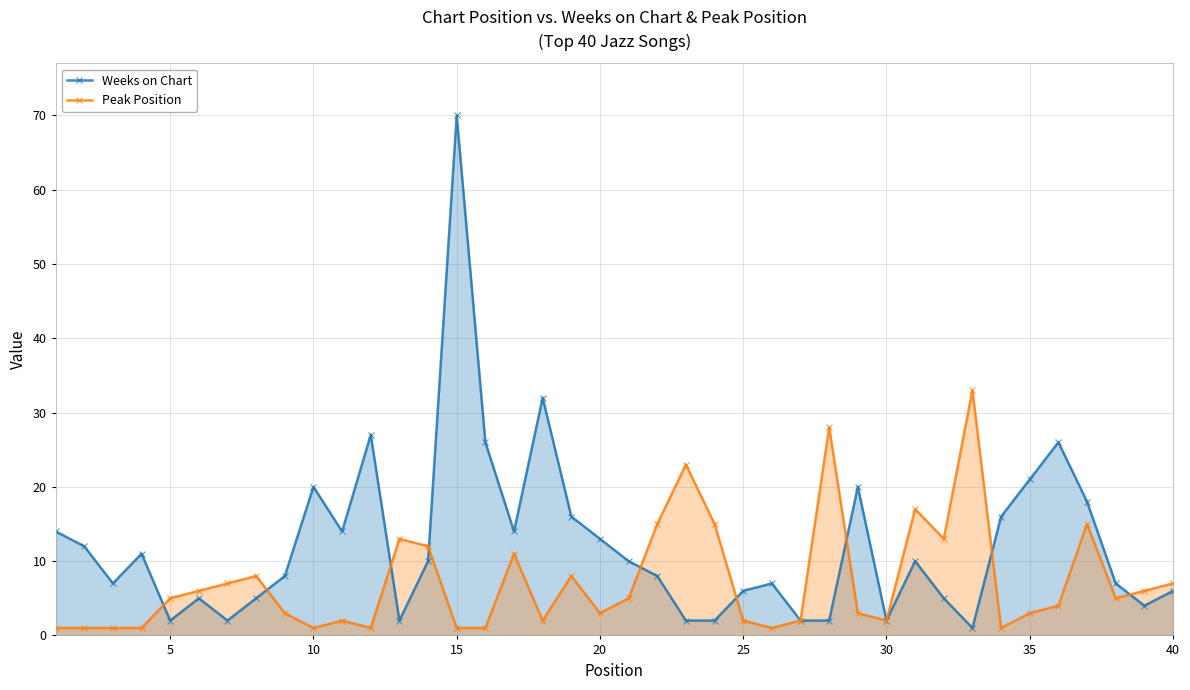

True or false: Weeks on Chart has more than 0 points higher than both neighbors.

True